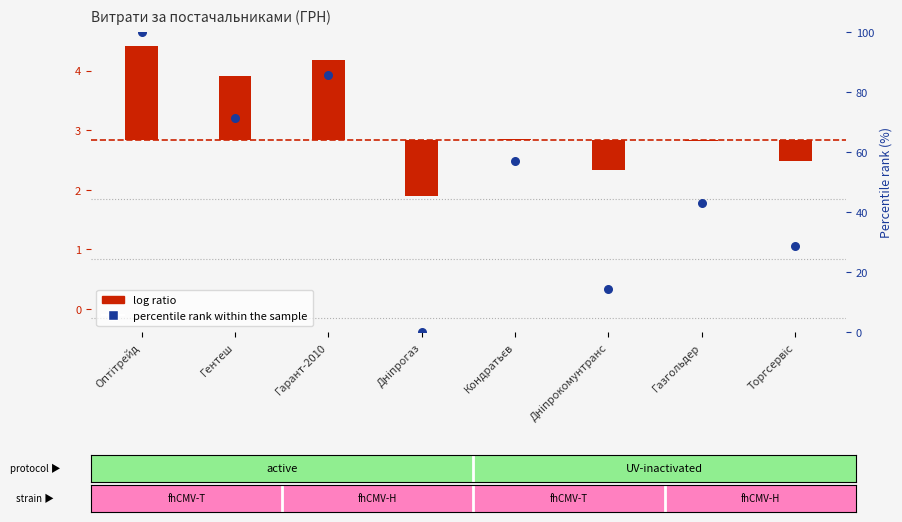

Which has a higher value, Кондратьєв or Оптітрейд?

Оптітрейд